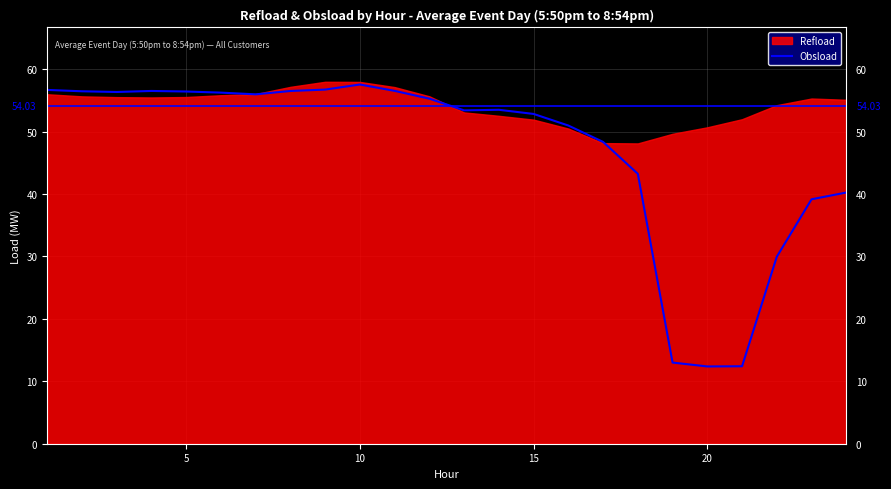

How many points are lower than both their immediate neighbors (excluding endpoints)?

4